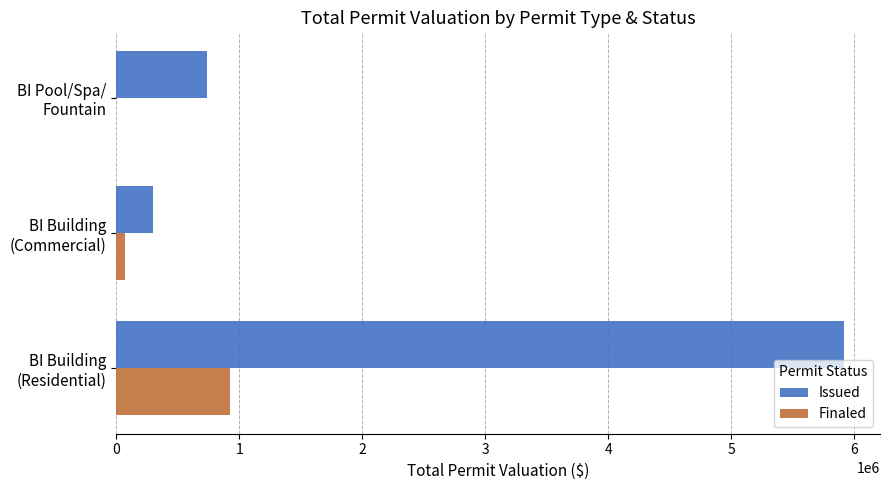

What is the highest value of the Finaled series?

925000.0